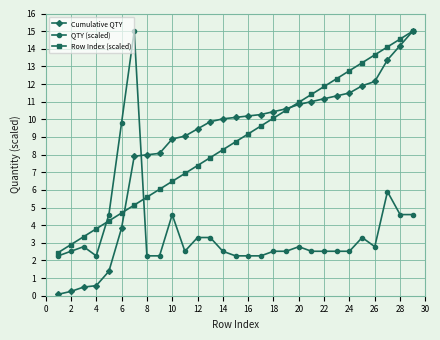

Count the number of categories in the chart.

29